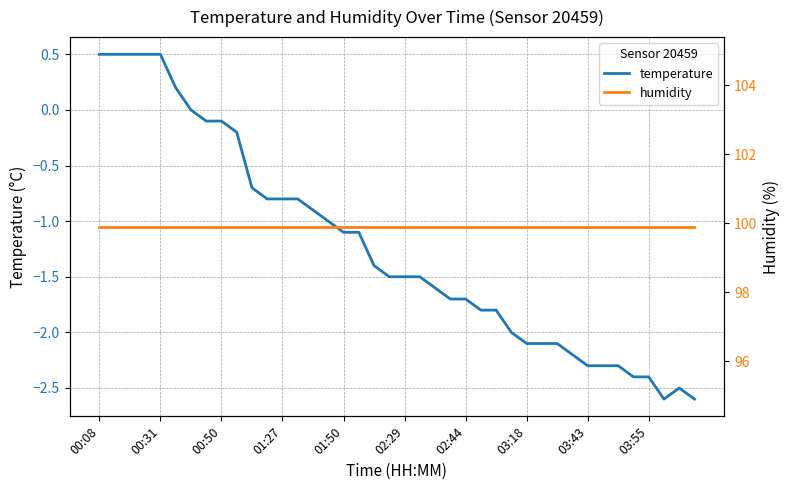

Which category has the highest value in the temperature series?

00:08